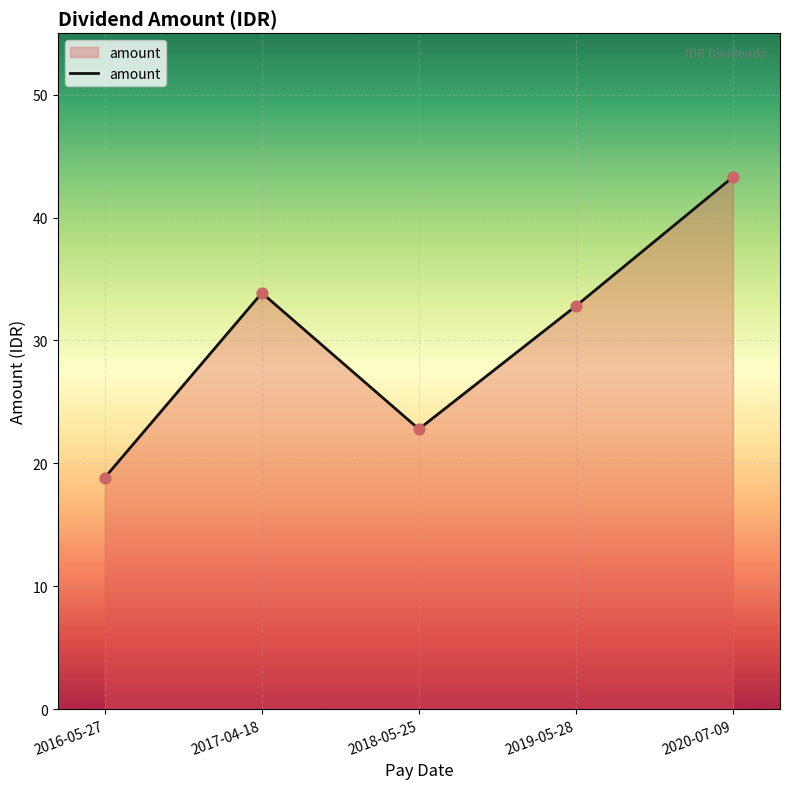

Approximately how many times larger is the value at 2018-05-25 compared to 2019-05-28?

0.7